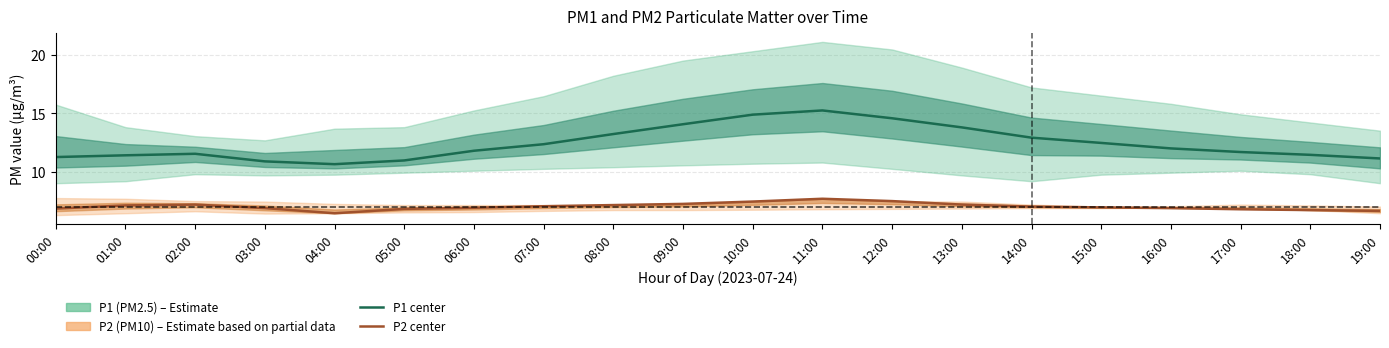

How many data points in P2 (PM10) are above 7?

9